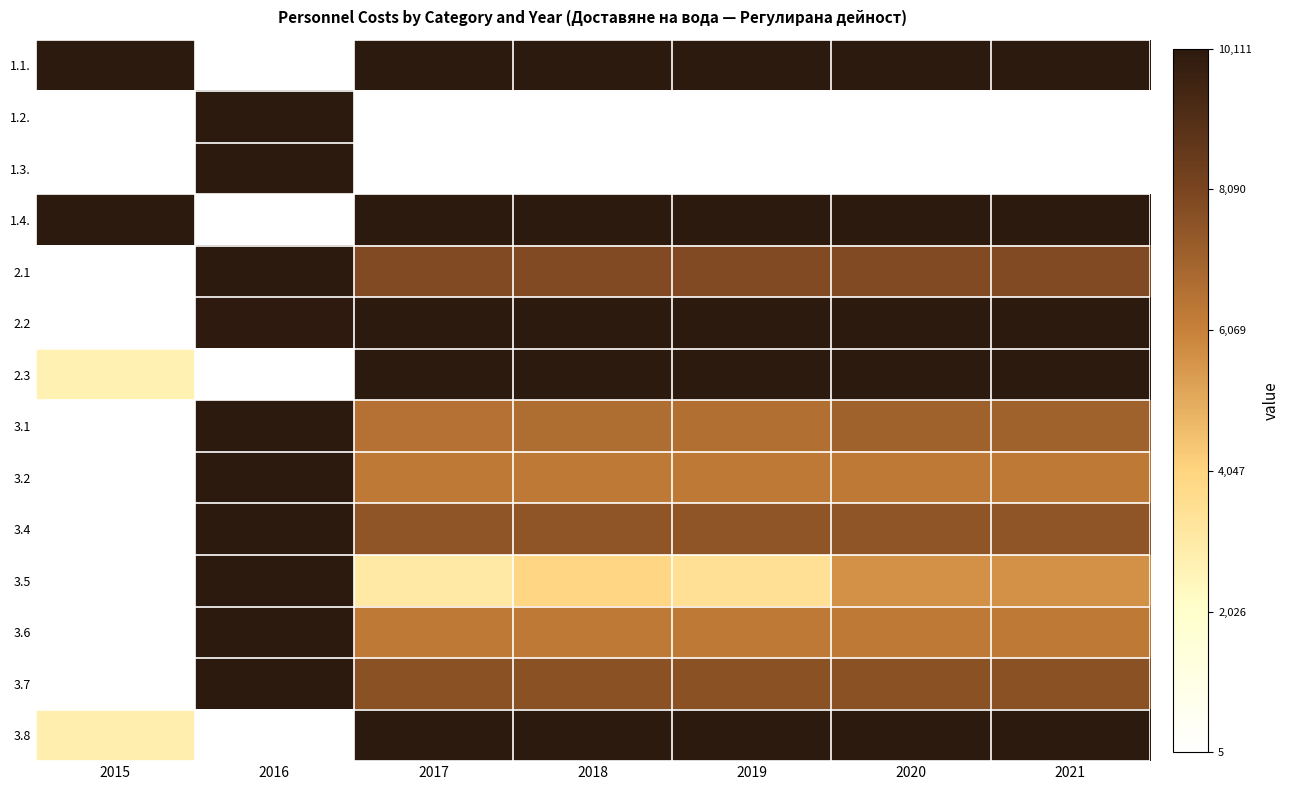

What is the spread (max minus min) of values at 2018?

1.0